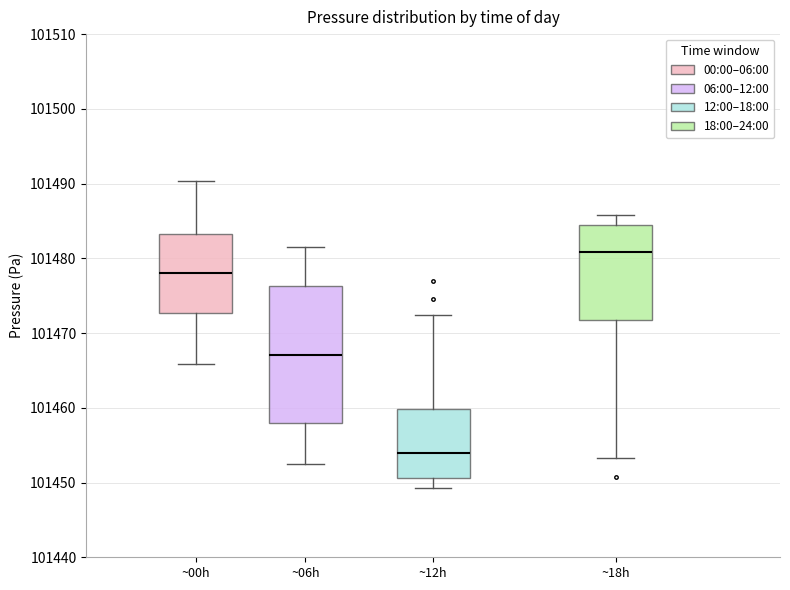

Reading left to right, read every box against the y-axis: the position of its median line, the range the box covers, and the ends of its whiskers. The values are not printed on the chart, so give them approximately, as read against the axis.

~00h: median 101478, box 101473 to 101483, whiskers 101466 to 101490
~06h: median 101467, box 101458 to 101476, whiskers 101453 to 101482
~12h: median 101454, box 101451 to 101460, whiskers 101449 to 101472
~18h: median 101481, box 101472 to 101484, whiskers 101453 to 101486